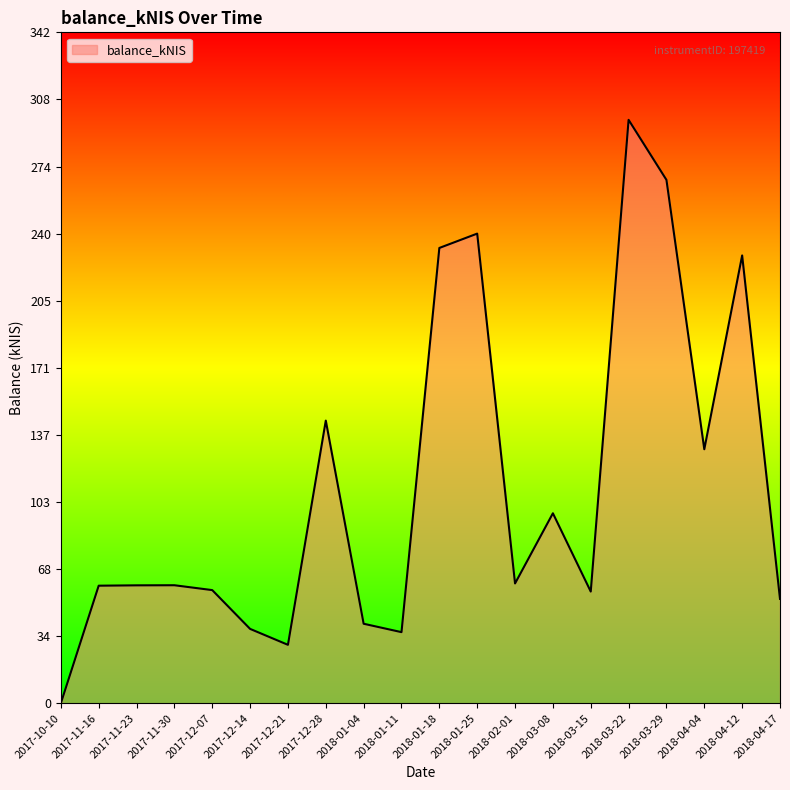

What position from the right is 2017-12-21?

14